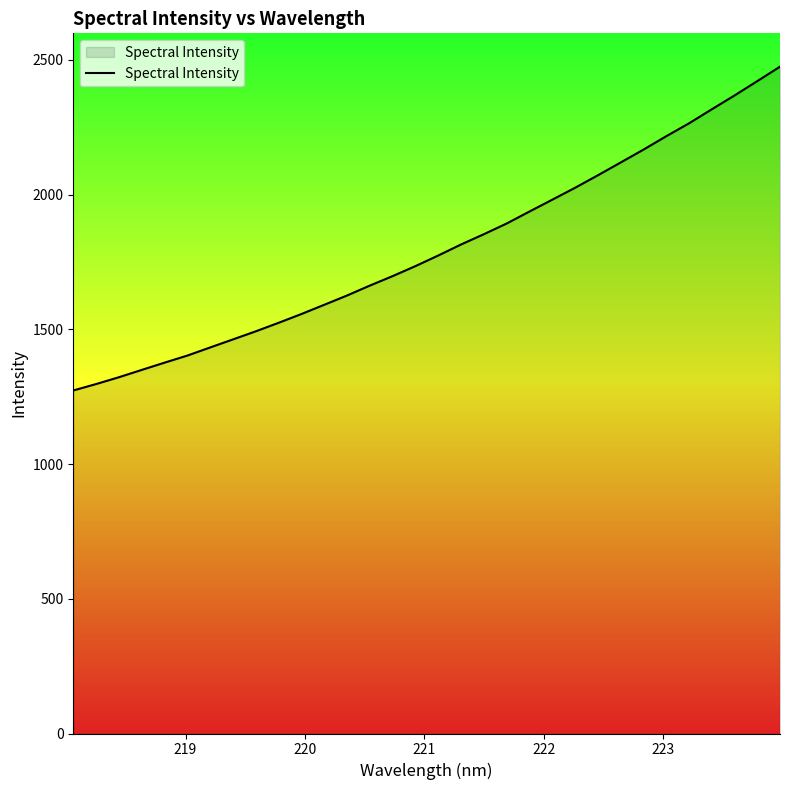

Reading left to right, what are all the values shown in this chart?

1273.1	1296.9	1322.3	1349.4	1376.4	1402.7	1432.8	1462.7	1492.7	1524.3	1556.9	1591.2	1625.6	1662.5	1697.6	1734.7	1774.1	1815.0	1853.1	1892.8	1937.2	1981.1	2025.3	2071.6	2119.1	2166.8	2216.5	2264.4	2316.5	2367.8	2421.1	2474.9